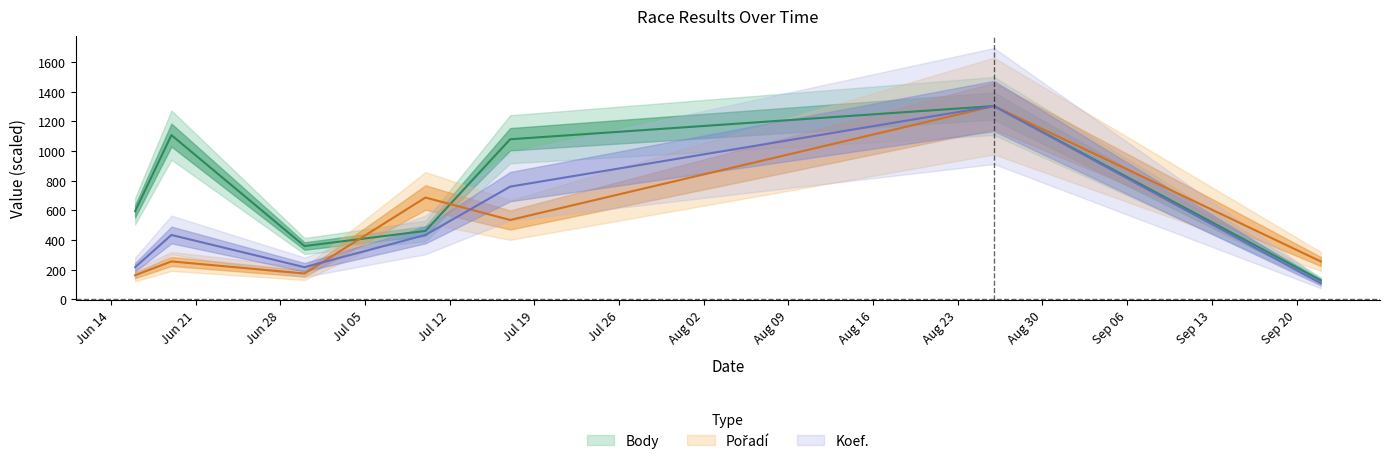

What is the minimum value shown in the chart?

108.7